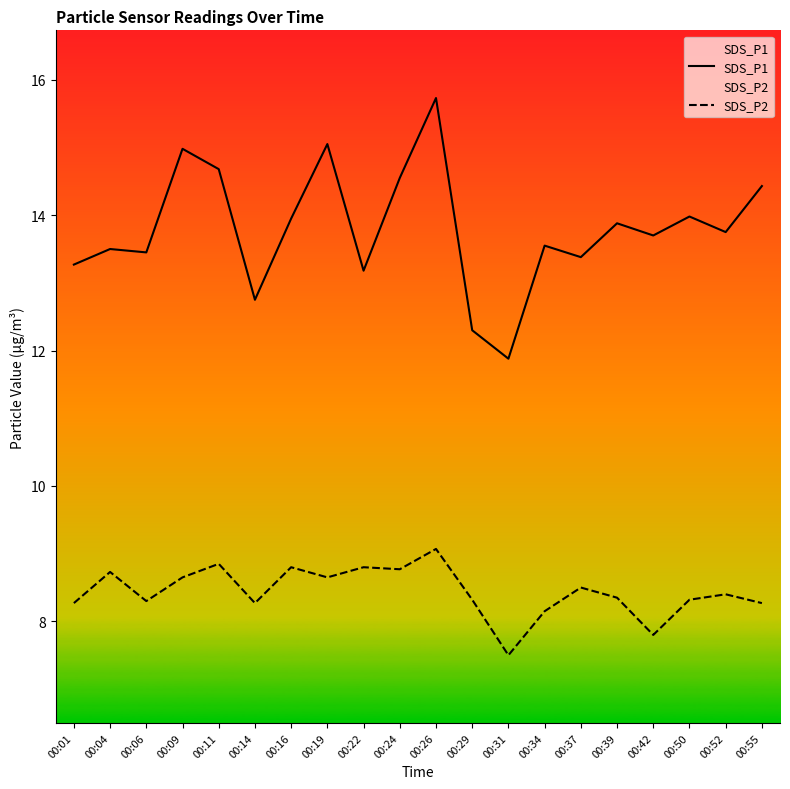

How many series are shown in this chart?

2